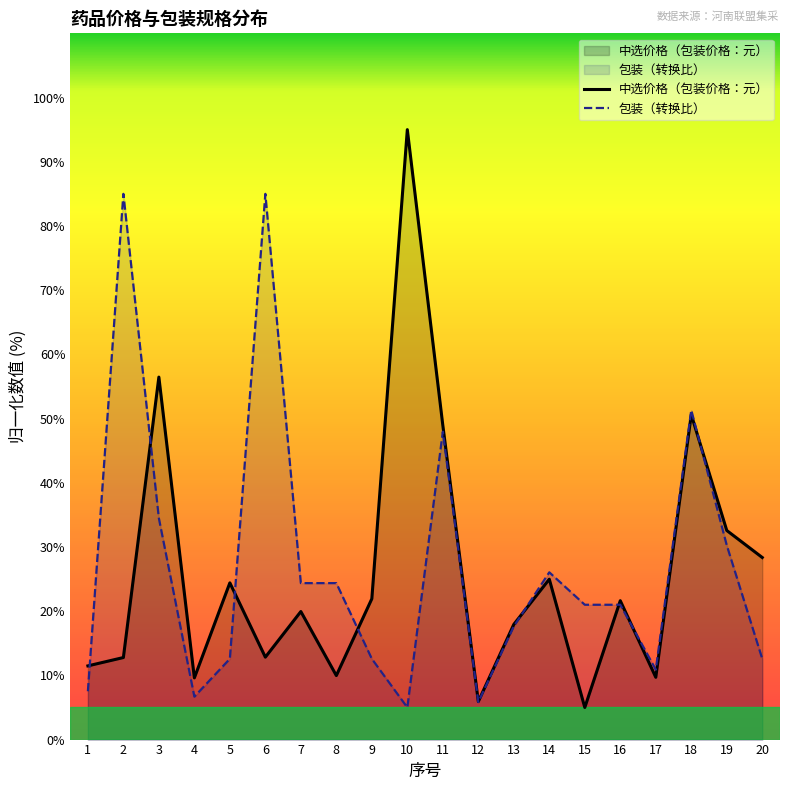

True or false: 包装（转换比） has a value of 21.0 at 16.

True